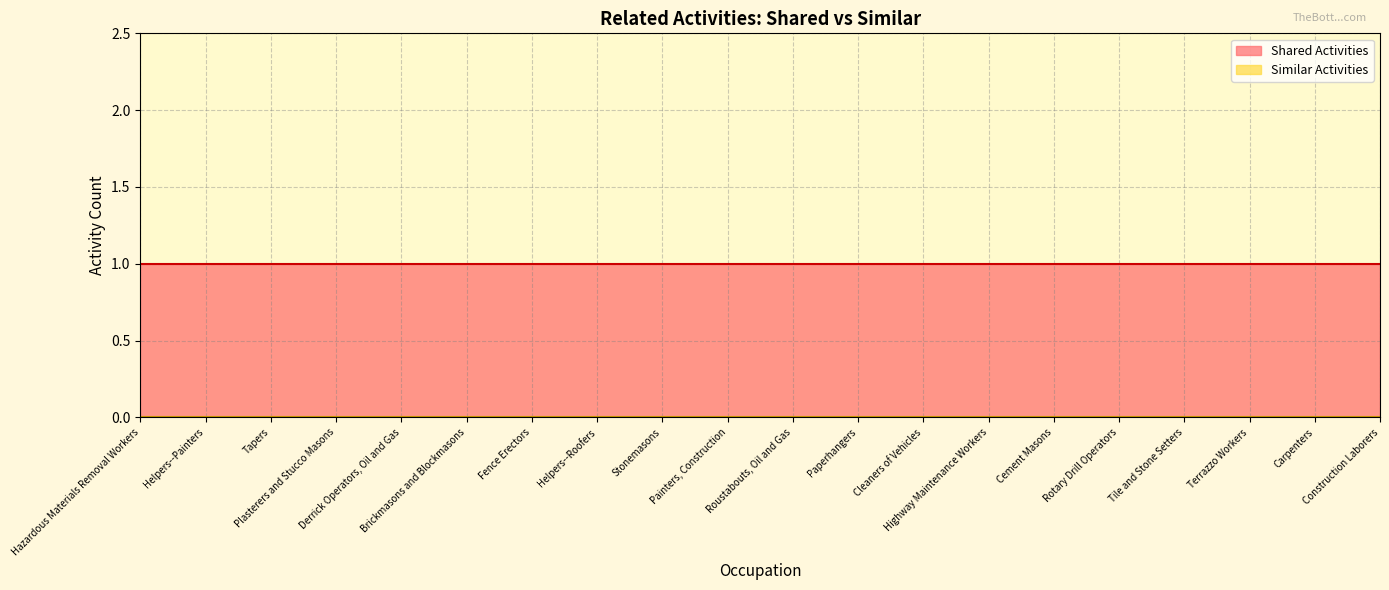

Reading left to right, extract all data points from this chart.

Similar Activities: Hazardous Materials Removal Workers=0	Helpers--Painters=0	Tapers=0	Plasterers and Stucco Masons=0	Derrick Operators, Oil and Gas=0	Brickmasons and Blockmasons=0	Fence Erectors=0	Helpers--Roofers=0	Stonemasons=0	Painters, Construction=0	Roustabouts, Oil and Gas=0	Paperhangers=0	Cleaners of Vehicles=0	Highway Maintenance Workers=0	Cement Masons=0	Rotary Drill Operators=0	Tile and Stone Setters=0	Terrazzo Workers=0	Carpenters=0	Construction Laborers=0
Shared Activities: Hazardous Materials Removal Workers=1	Helpers--Painters=1	Tapers=1	Plasterers and Stucco Masons=1	Derrick Operators, Oil and Gas=1	Brickmasons and Blockmasons=1	Fence Erectors=1	Helpers--Roofers=1	Stonemasons=1	Painters, Construction=1	Roustabouts, Oil and Gas=1	Paperhangers=1	Cleaners of Vehicles=1	Highway Maintenance Workers=1	Cement Masons=1	Rotary Drill Operators=1	Tile and Stone Setters=1	Terrazzo Workers=1	Carpenters=1	Construction Laborers=1